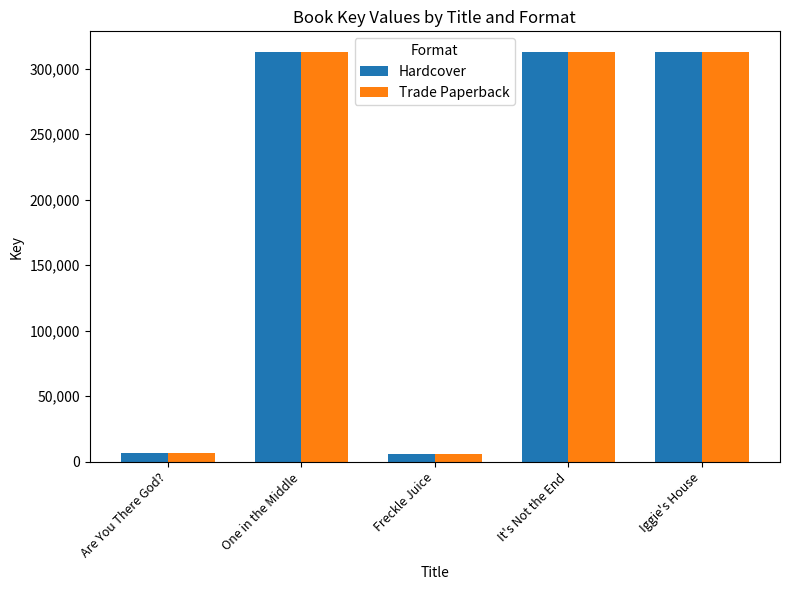

What is the label of the 1st bar from the left?

Are You There God?